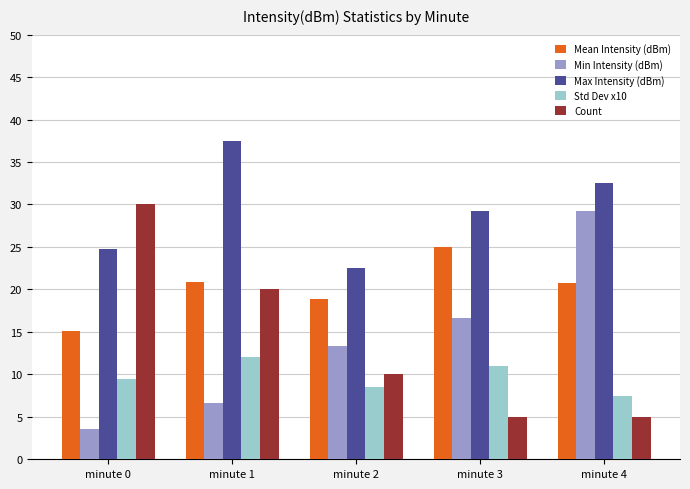

At which category is the sum across all series the highest?

minute 1